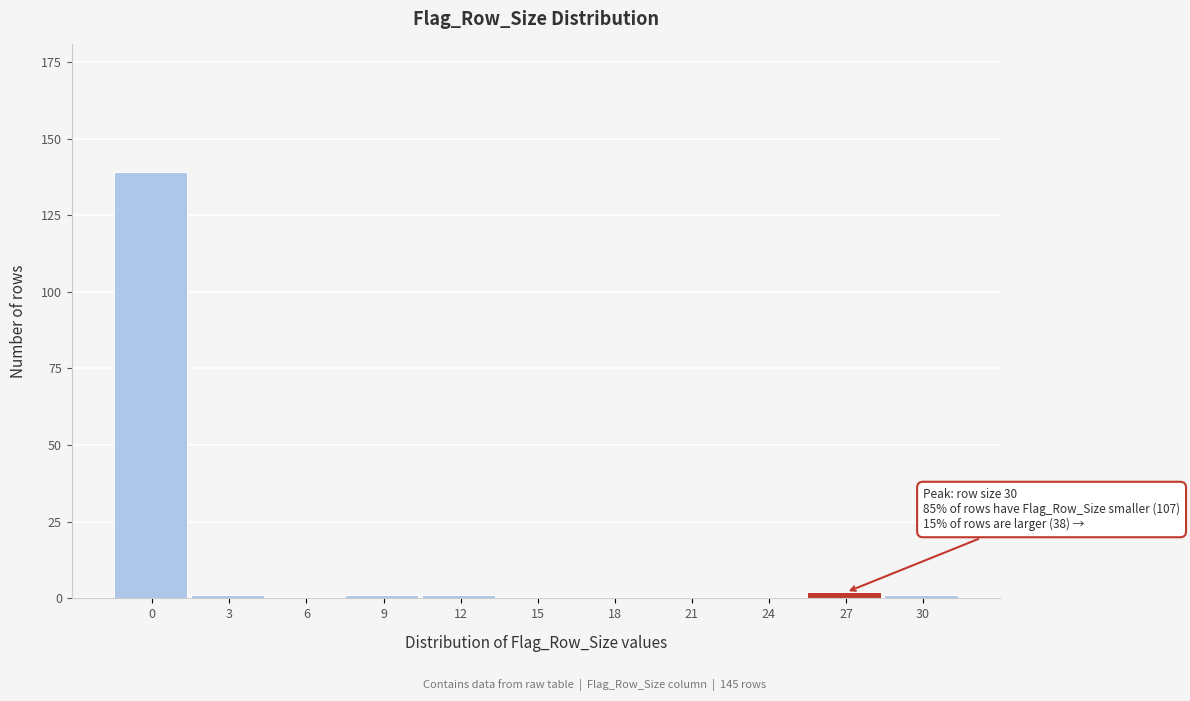

Reading left to right, extract all data points from this chart.

0=139	3=1	6=0	9=1	12=1	15=0	18=0	21=0	24=0	27=2	30=1